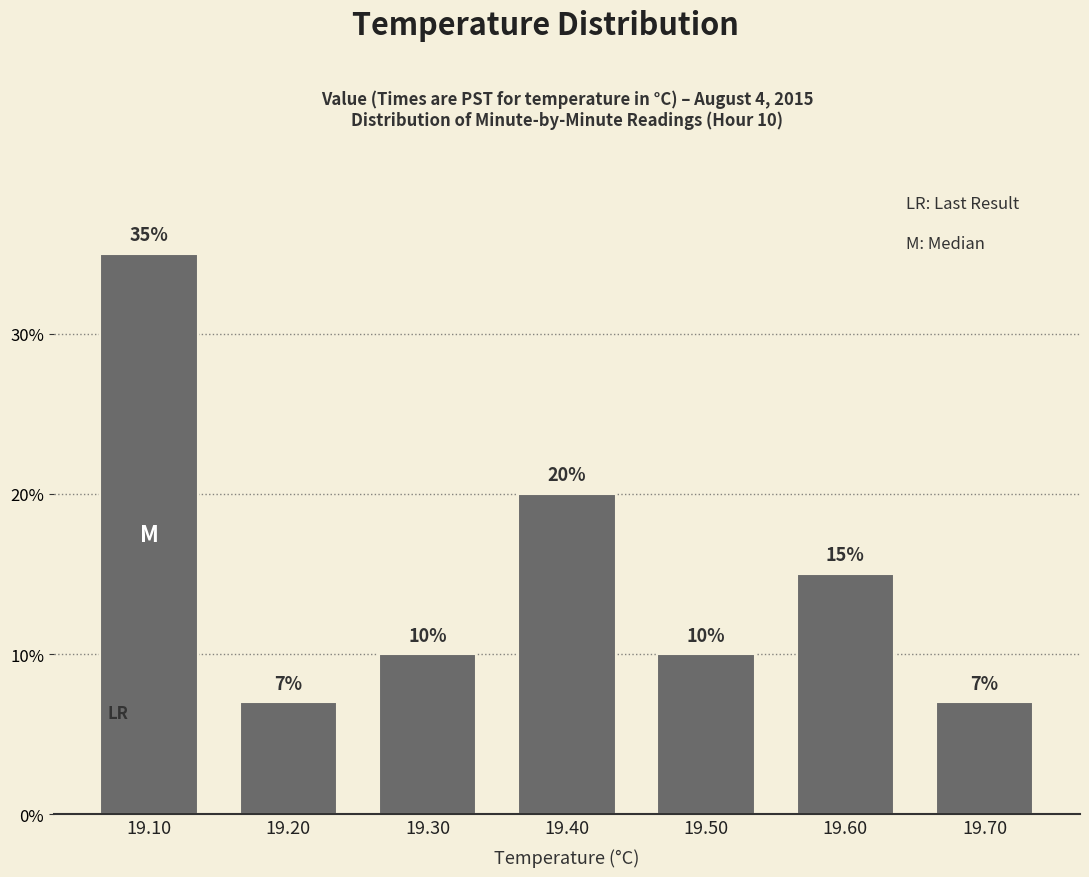

What is the change in value from 19.60 to 19.70?

-8